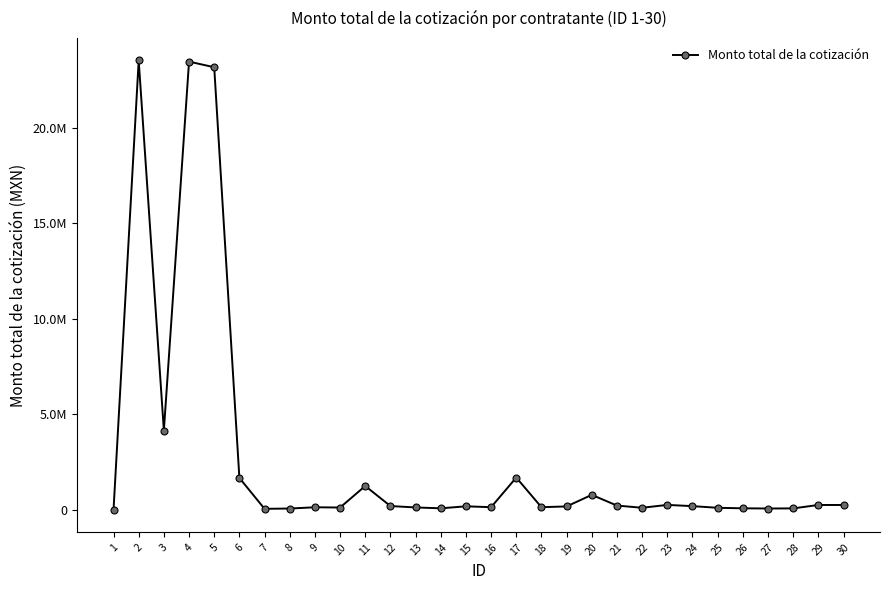

What is the approximate value at 6?

1673039.6